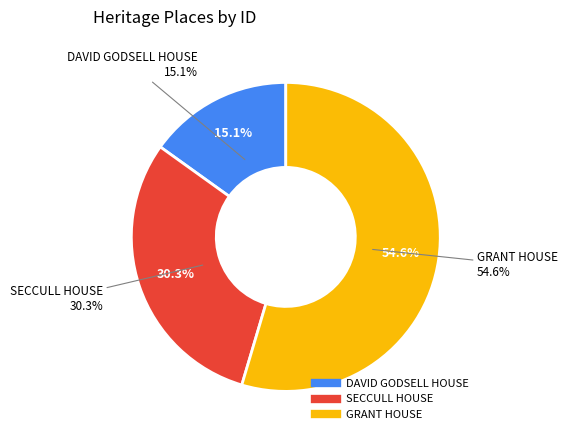

The DAVID GODSELL HOUSE slice represents 15% of the pie. True or false?

True